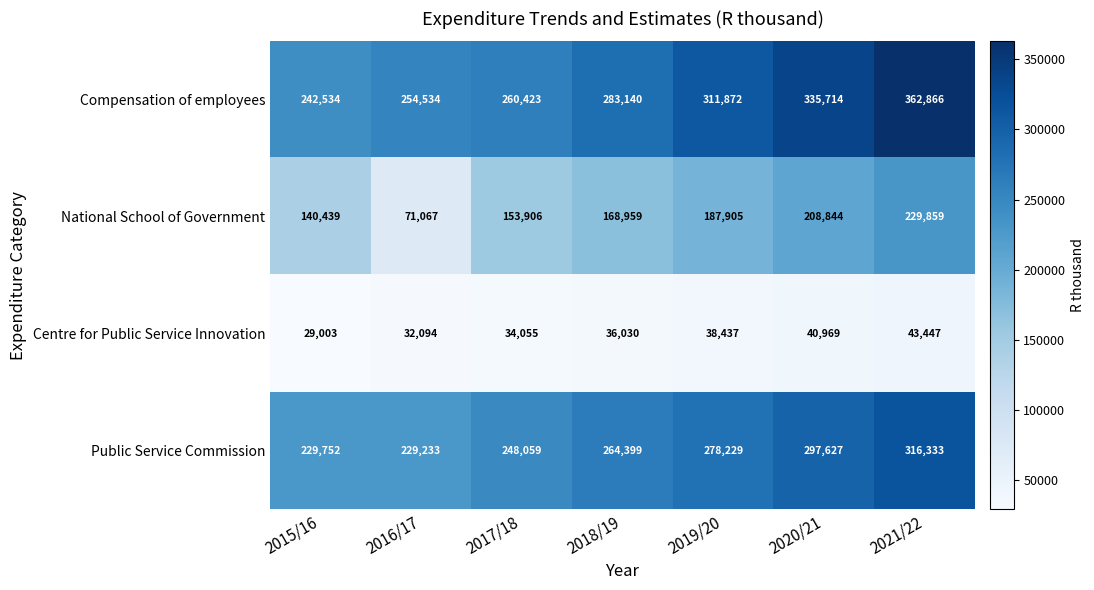

Which label corresponds to the smallest value in the chart?

2015/16